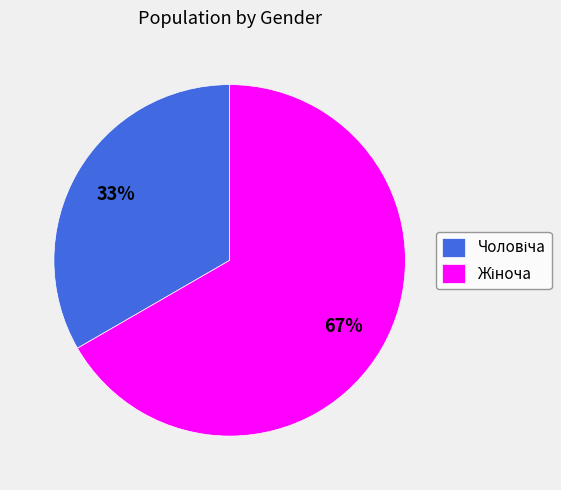

To the nearest percent, what is the average slice percentage?

50%